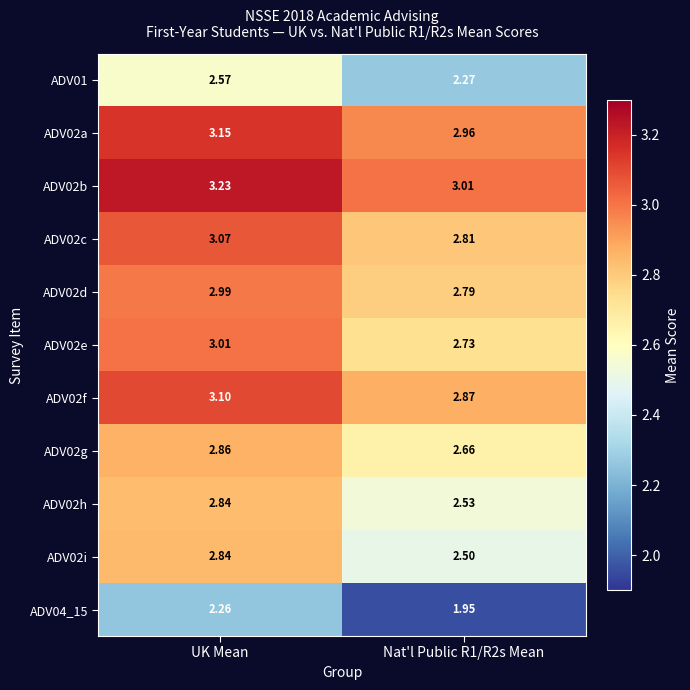

Which category has the highest value across all series?

UK Mean